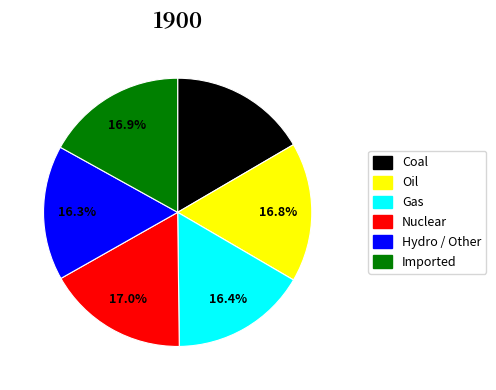

Does any single category account for the majority?

No